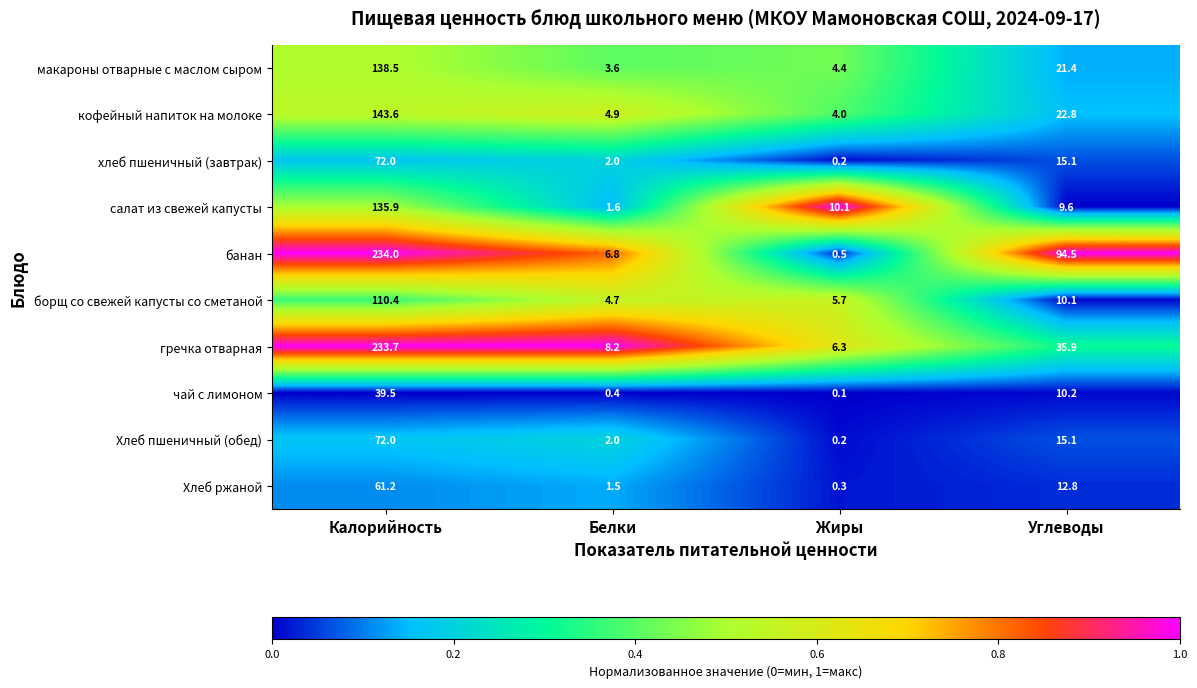

At which label does борщ со свежей капусты со сметаной first exceed 10?

Калорийность